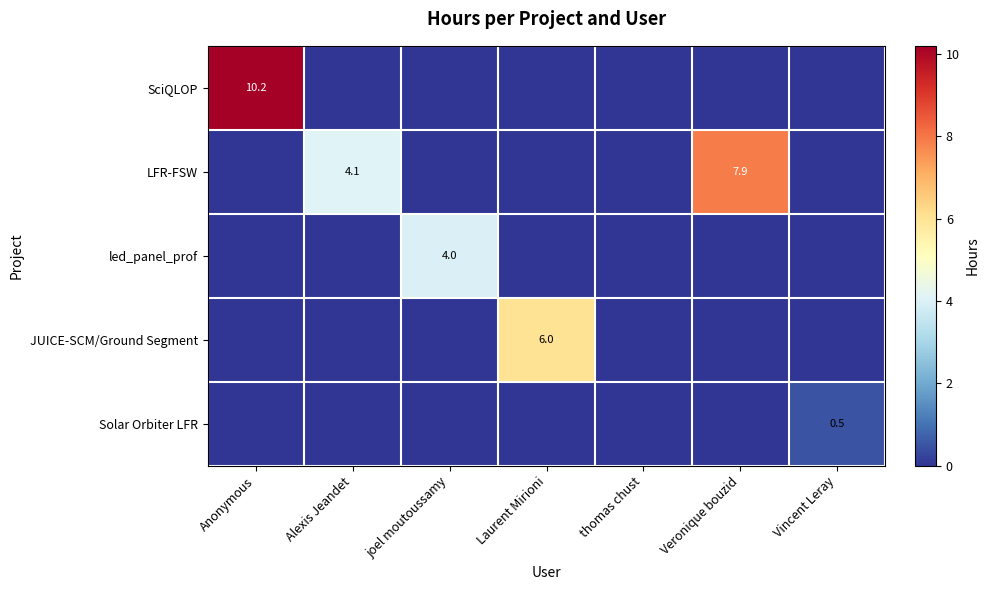

How many series are shown in this chart?

5